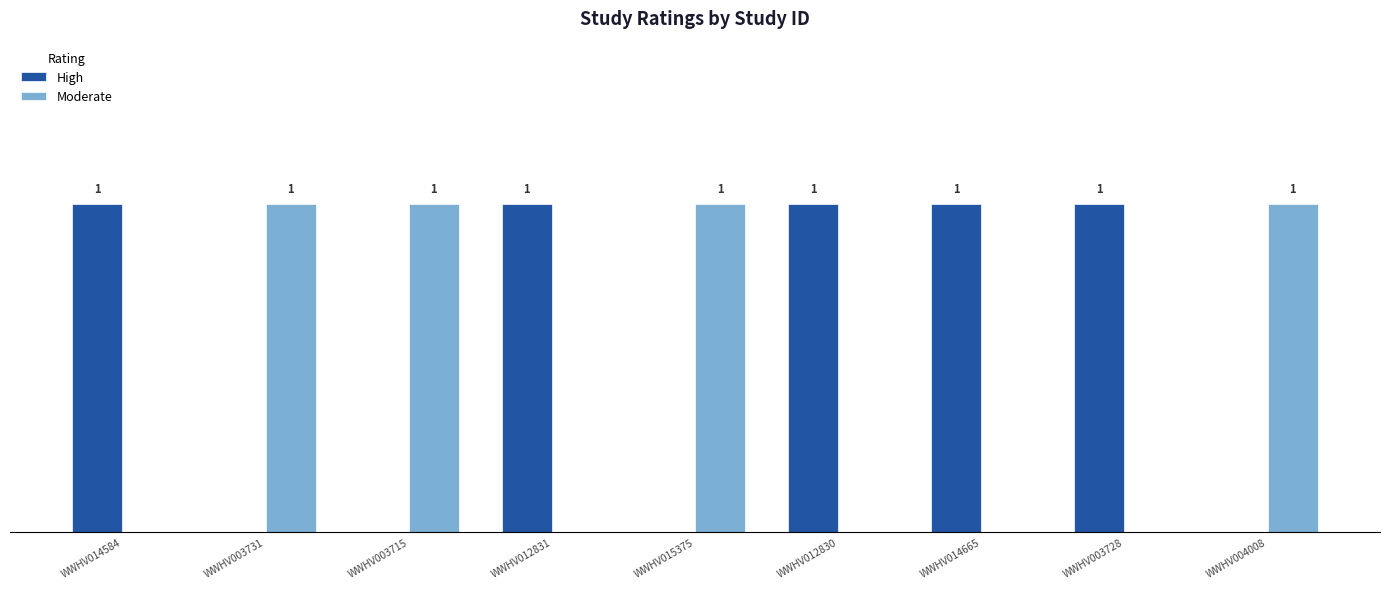

Which series has the largest total across all categories?

High